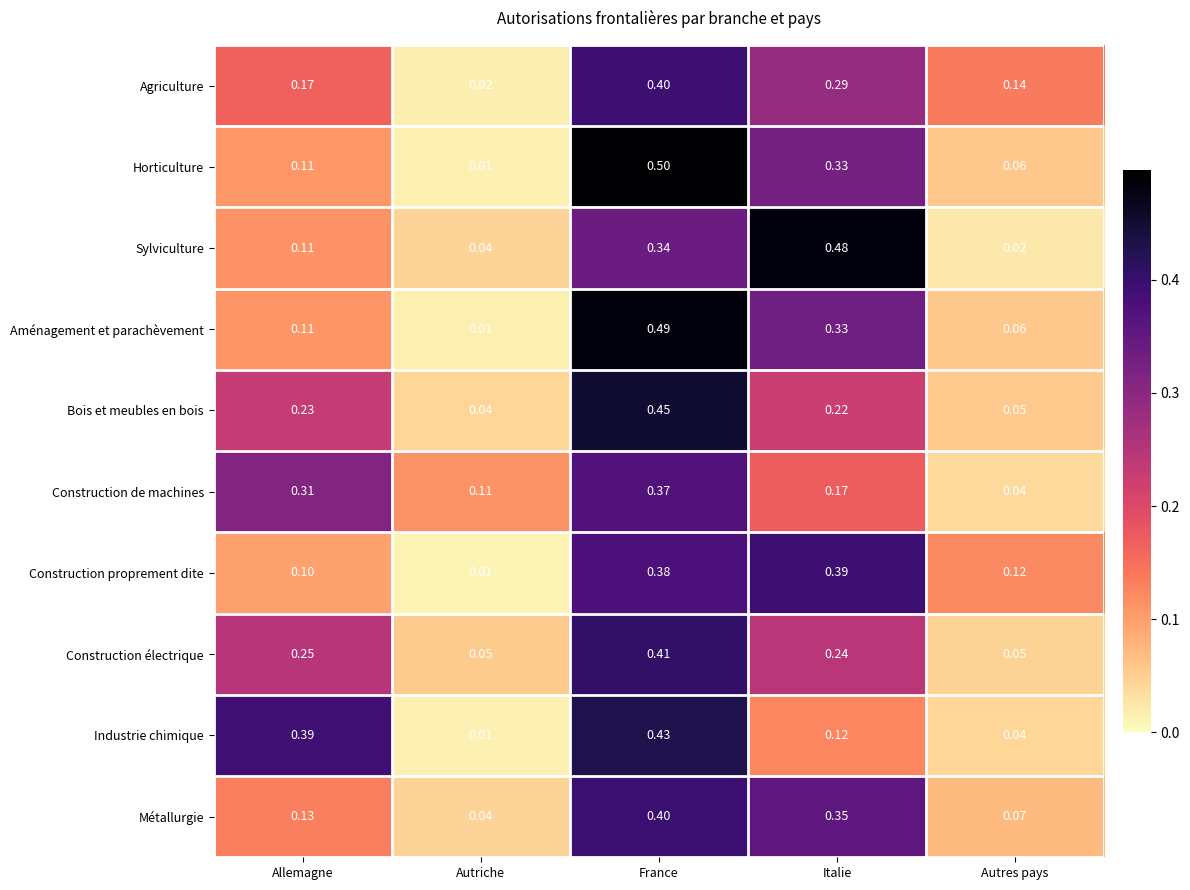

Which label corresponds to the largest value in the chart?

France